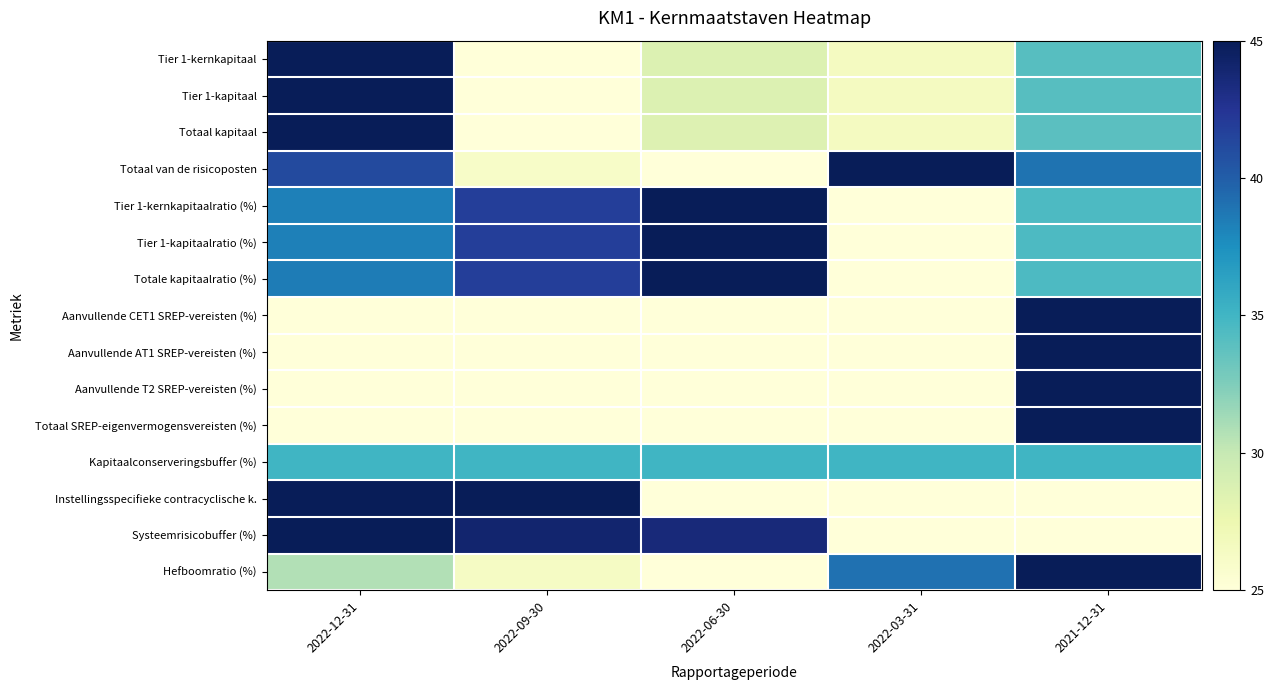

Reading right to left, list all the values displayed in this chart.

Tier 1-kernkapitaal: 2021-12-31=34.1	2022-03-31=26.6	2022-06-30=28.6	2022-09-30=25.0	2022-12-31=45.0
Tier 1-kapitaal: 2021-12-31=34.1	2022-03-31=26.6	2022-06-30=28.6	2022-09-30=25.0	2022-12-31=45.0
Totaal kapitaal: 2021-12-31=33.9	2022-03-31=26.5	2022-06-30=28.6	2022-09-30=25.0	2022-12-31=45.0
Totaal van de risicoposten: 2021-12-31=38.9	2022-03-31=45.0	2022-06-30=25.0	2022-09-30=26.0	2022-12-31=41.1
Tier 1-kernkapitaalratio (%): 2021-12-31=34.5	2022-03-31=25.0	2022-06-30=45.0	2022-09-30=41.8	2022-12-31=38.3
Tier 1-kapitaalratio (%): 2021-12-31=34.5	2022-03-31=25.0	2022-06-30=45.0	2022-09-30=41.8	2022-12-31=38.3
Totale kapitaalratio (%): 2021-12-31=34.5	2022-03-31=25.0	2022-06-30=45.0	2022-09-30=41.8	2022-12-31=38.5
Aanvullende CET1 SREP-vereisten (%): 2021-12-31=45.0	2022-03-31=25.0	2022-06-30=25.0	2022-09-30=25.0	2022-12-31=25.0
Aanvullende AT1 SREP-vereisten (%): 2021-12-31=45.0	2022-03-31=25.0	2022-06-30=25.0	2022-09-30=25.0	2022-12-31=25.0
Aanvullende T2 SREP-vereisten (%): 2021-12-31=45.0	2022-03-31=25.0	2022-06-30=25.0	2022-09-30=25.0	2022-12-31=25.0
Totaal SREP-eigenvermogensvereisten (%): 2021-12-31=45.0	2022-03-31=25.0	2022-06-30=25.0	2022-09-30=25.0	2022-12-31=25.0
Kapitaalconserveringsbuffer (%): 2021-12-31=35.0	2022-03-31=35.0	2022-06-30=35.0	2022-09-30=35.0	2022-12-31=35.0
Instellingsspecifieke contracyclische k.: 2021-12-31=25.0	2022-03-31=25.0	2022-06-30=25.0	2022-09-30=45.0	2022-12-31=45.0
Systeemrisicobuffer (%): 2021-12-31=25.0	2022-03-31=25.0	2022-06-30=43.5	2022-09-30=44.0	2022-12-31=45.0
Hefboomratio (%): 2021-12-31=45.0	2022-03-31=39.0	2022-06-30=25.0	2022-09-30=26.3	2022-12-31=30.7